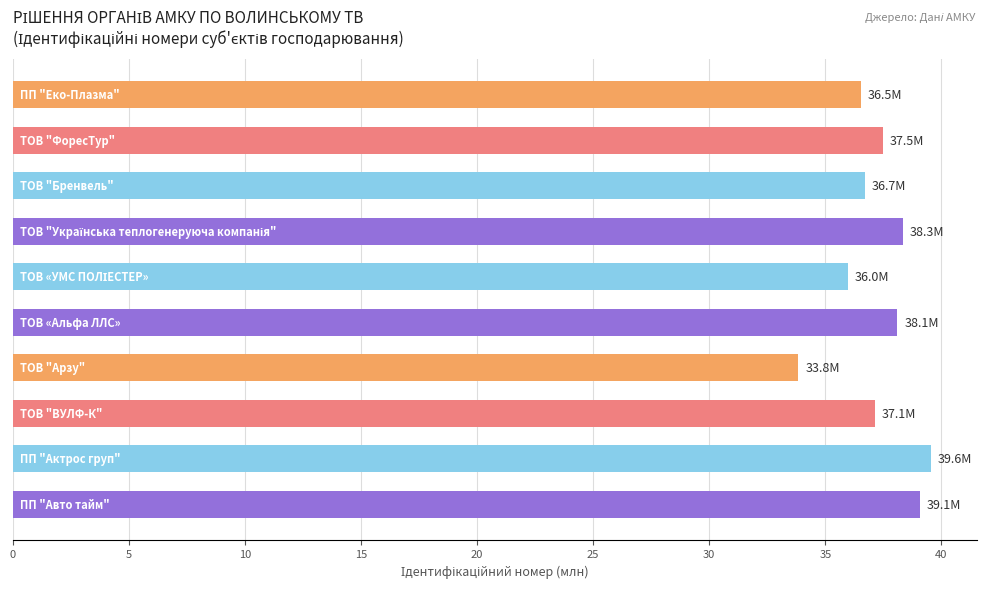

What is the minimum value shown in the chart?

33.8